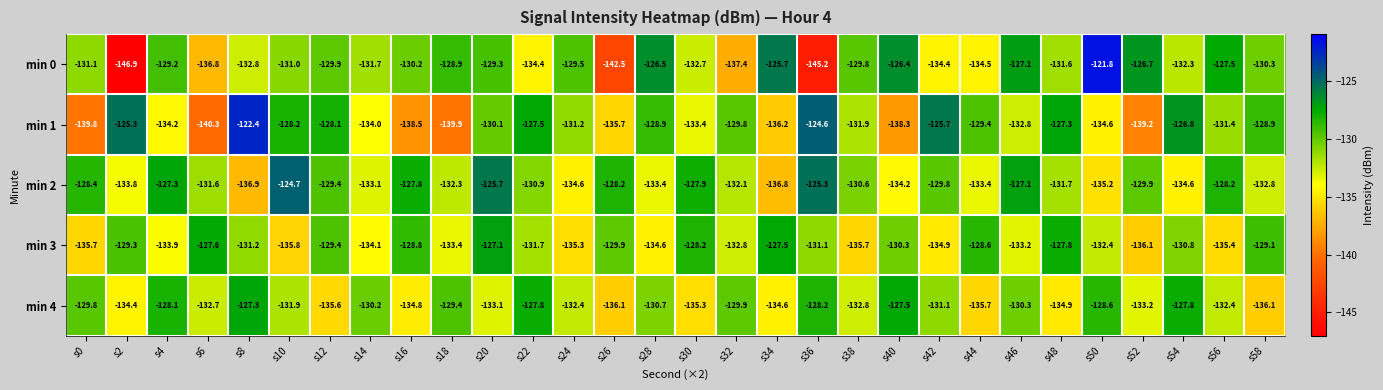

Is it true that min 0 equals -132.8 at s8?

True